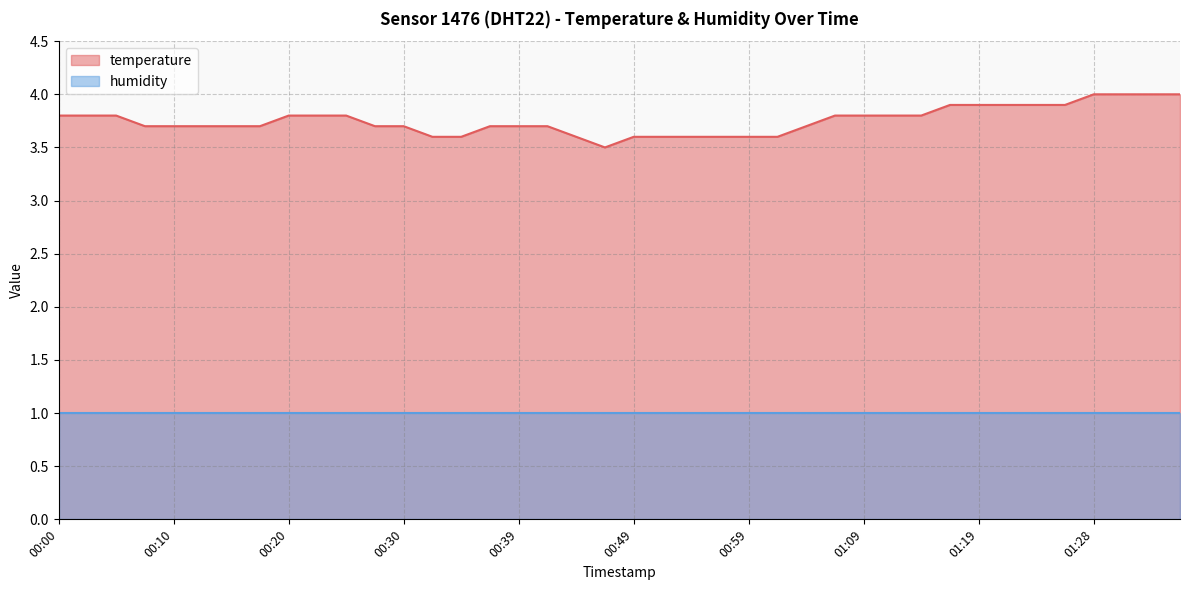

Reading left to right, transcribe all the data shown in this chart.

3.8	3.8	3.8	3.7	3.7	3.7	3.7	3.7	3.8	3.8	3.8	3.7	3.7	3.6	3.6	3.7	3.7	3.7	3.6	3.5	3.6	3.6	3.6	3.6	3.6	3.6	3.7	3.8	3.8	3.8	3.8	3.9	3.9	3.9	3.9	3.9	4.0	4.0	4.0	4.0